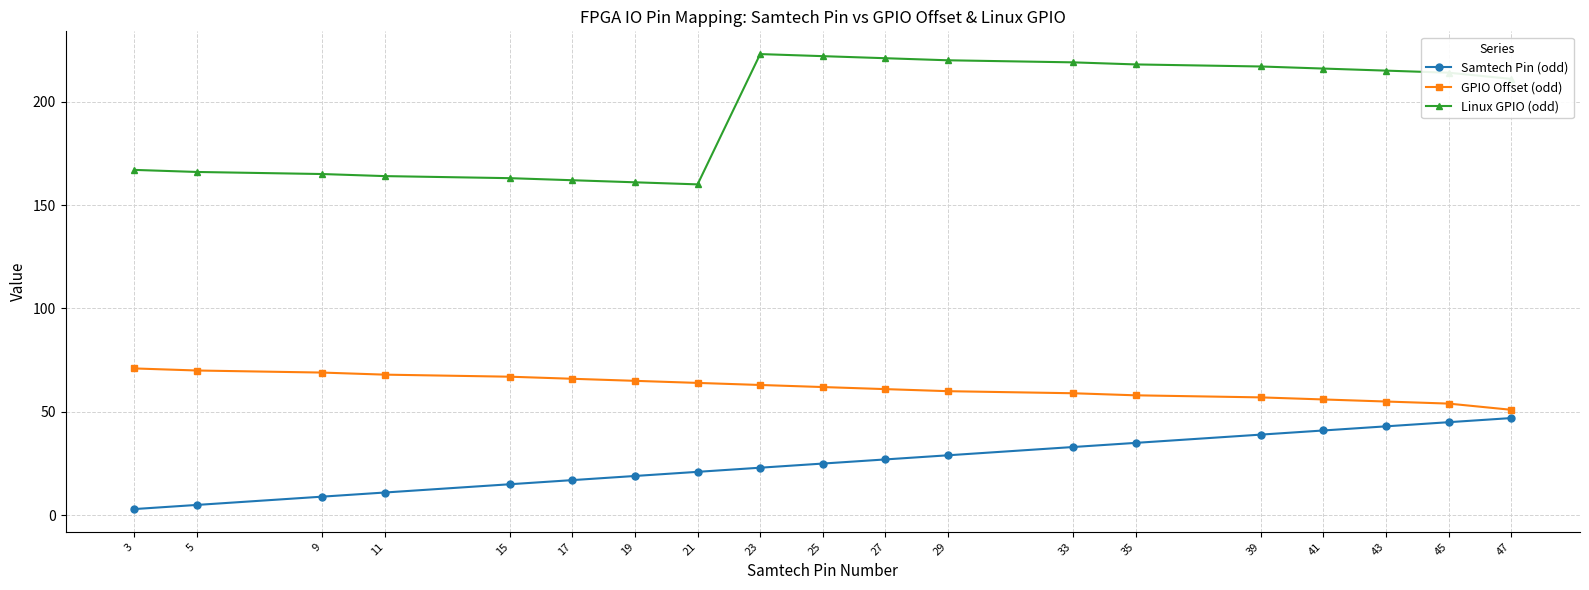

Rank the series by their maximum value, from highest to lowest.

Linux GPIO (odd), GPIO Offset (odd), Samtech Pin (odd)